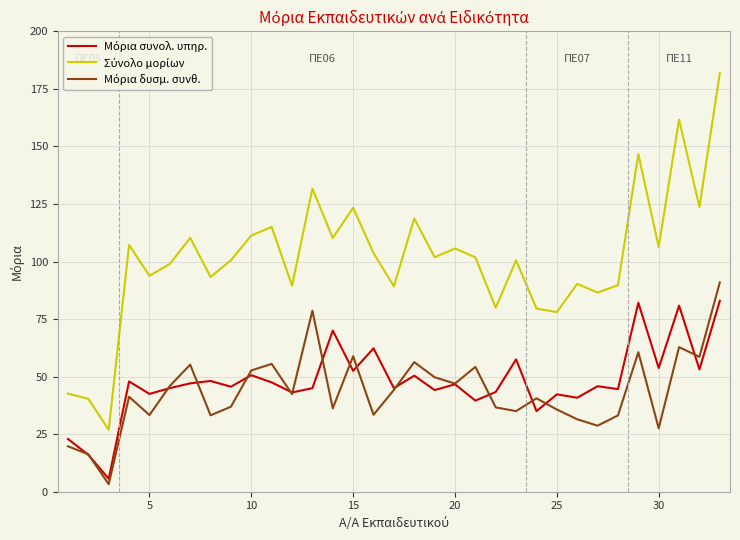

What is the greatest value displayed?

181.8